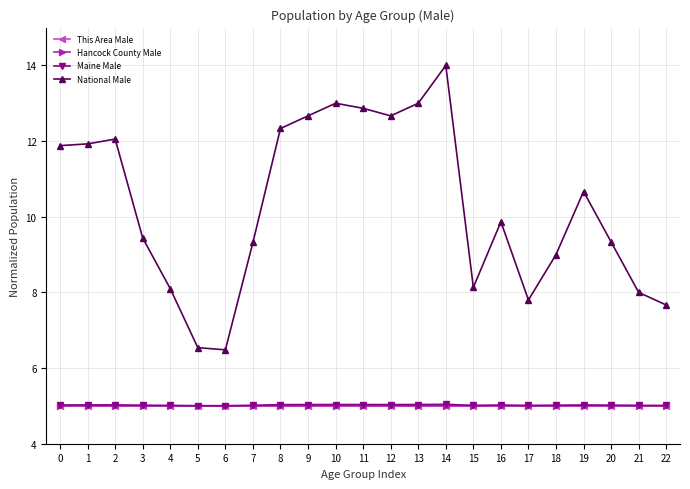

Is this an area chart (filled region under the line)?

No